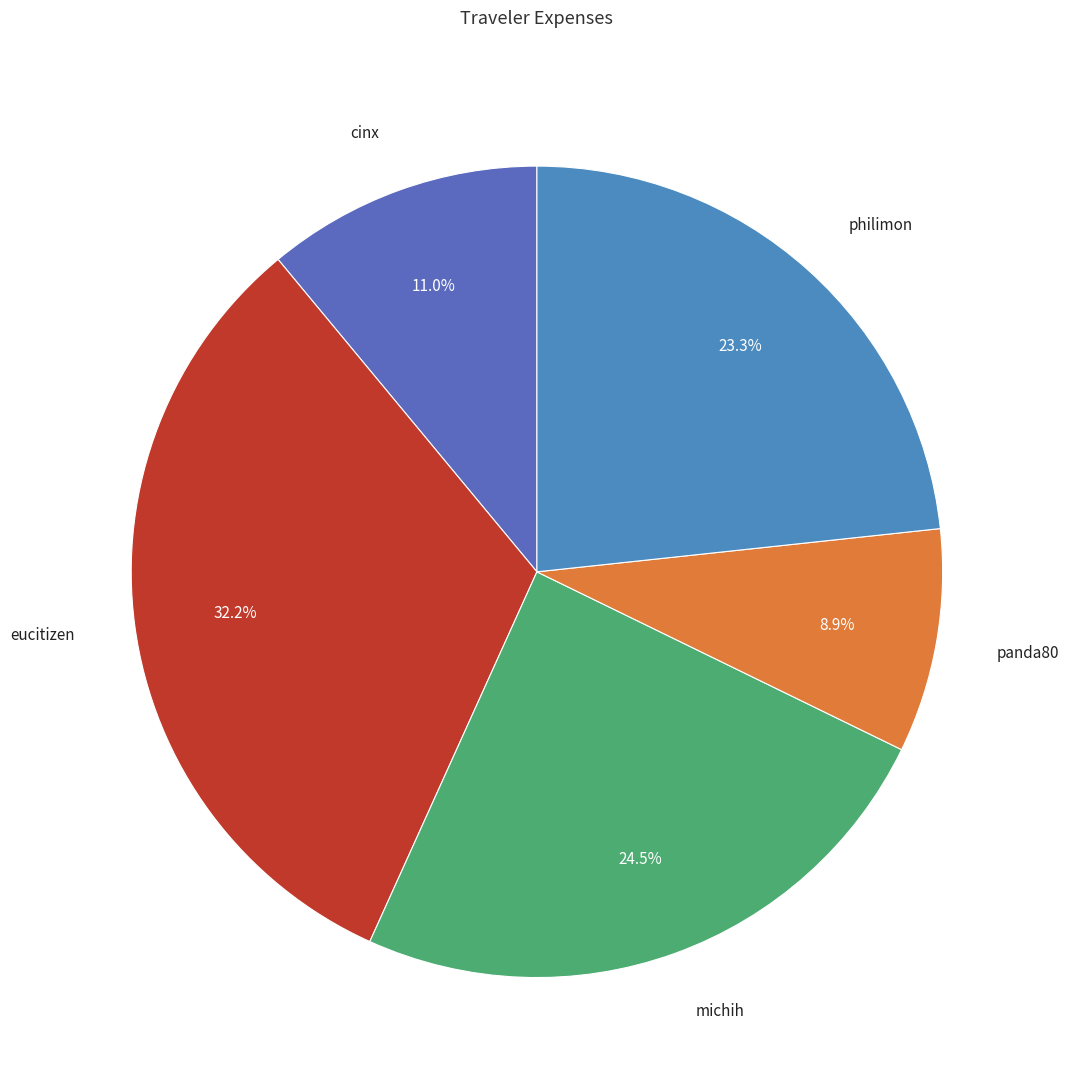

Approximately how many times larger is the value at philimon compared to cinx?

2.1